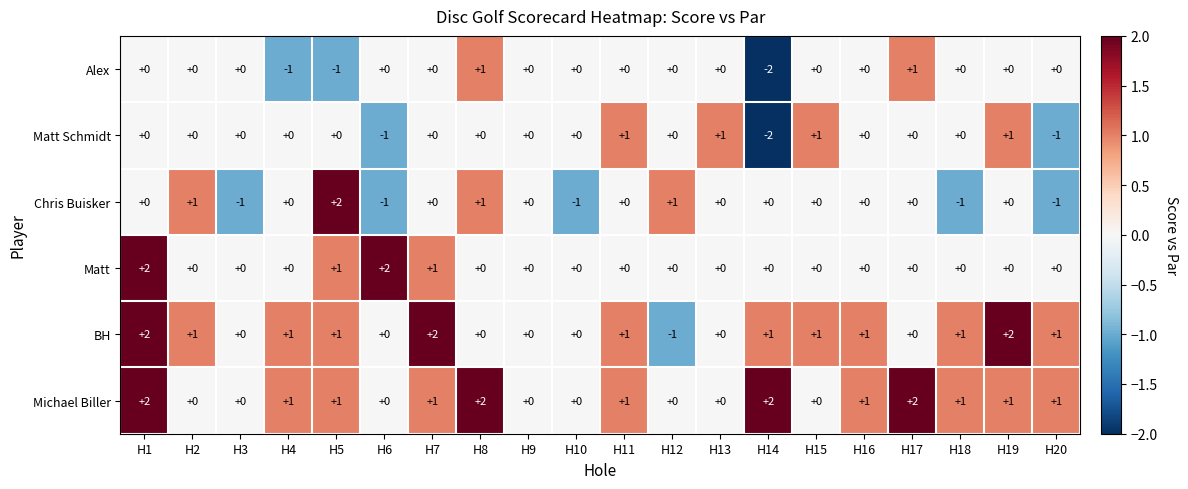

True or false: Alex has a value of -1 at H14.

False